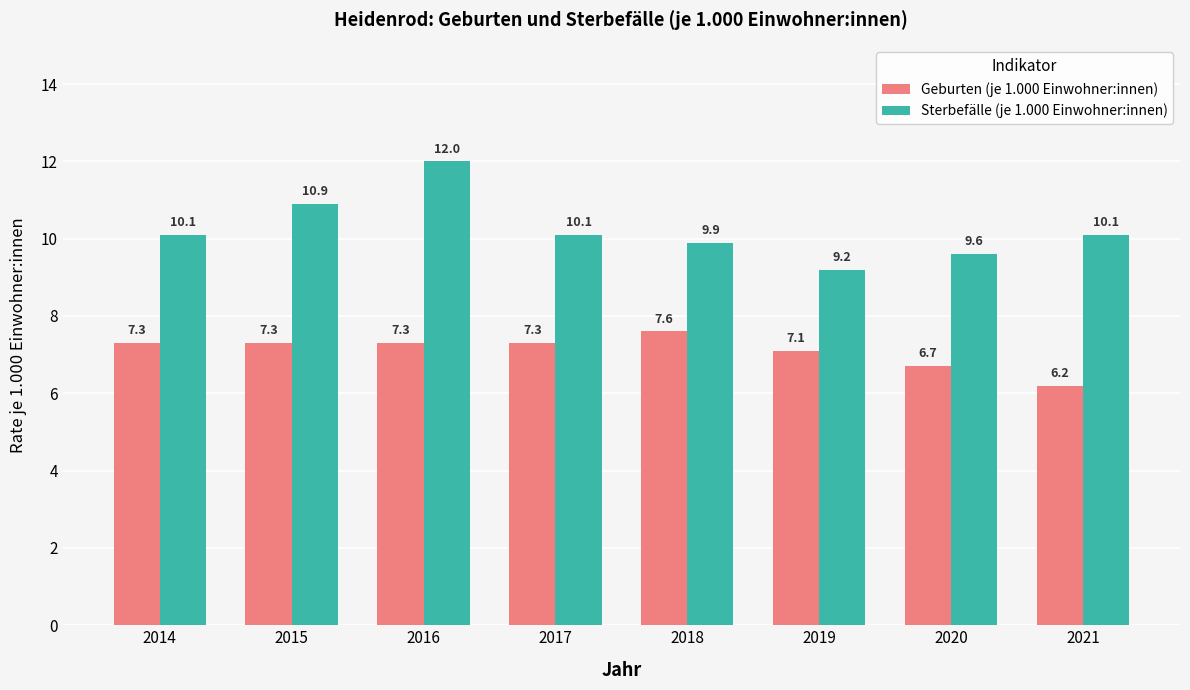

Count the number of categories in the chart.

8